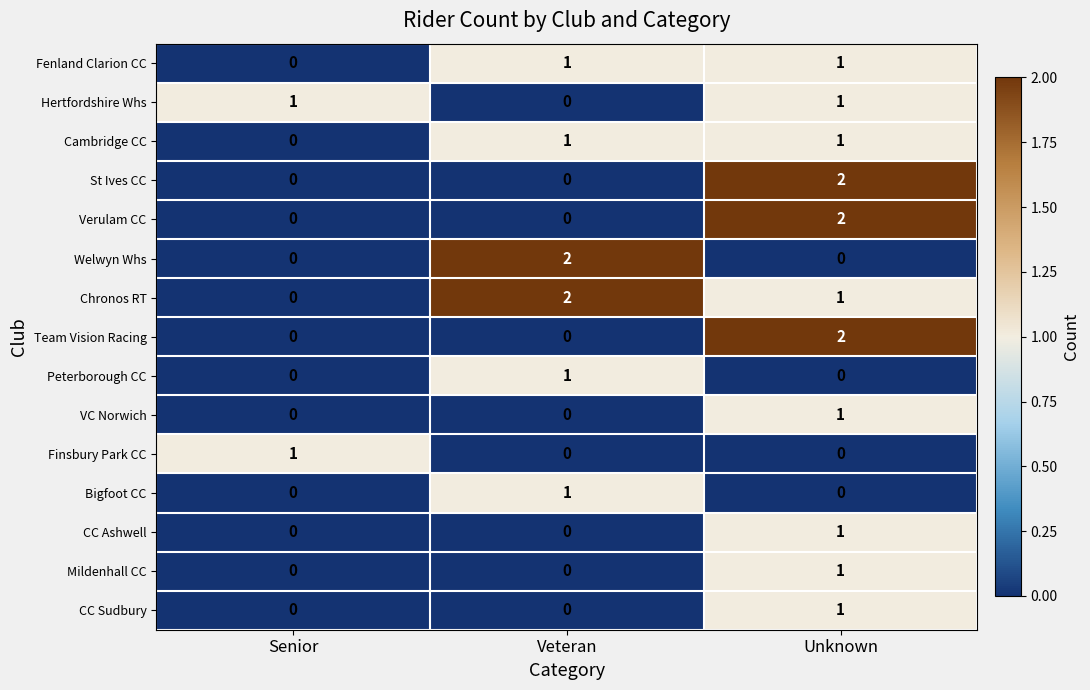

At which category is the sum across all series the highest?

Unknown